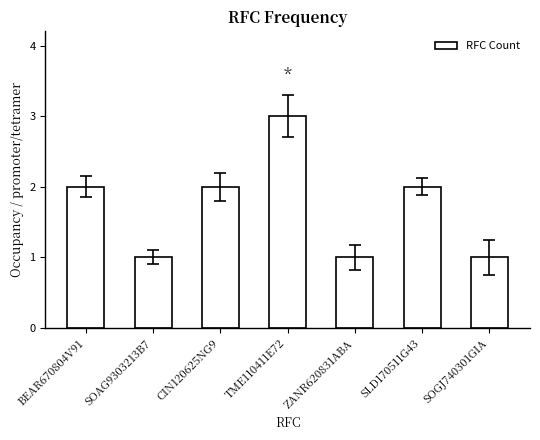

What is the smallest value displayed?

1